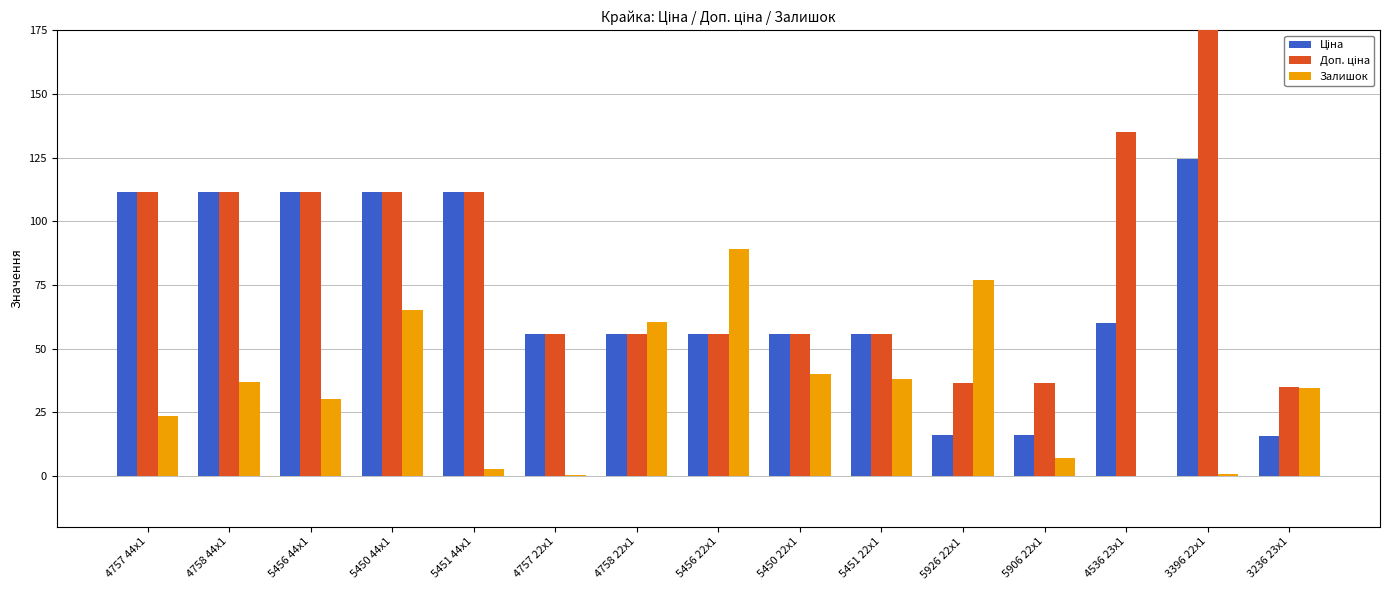

What is the maximum value for Ціна?

124.6